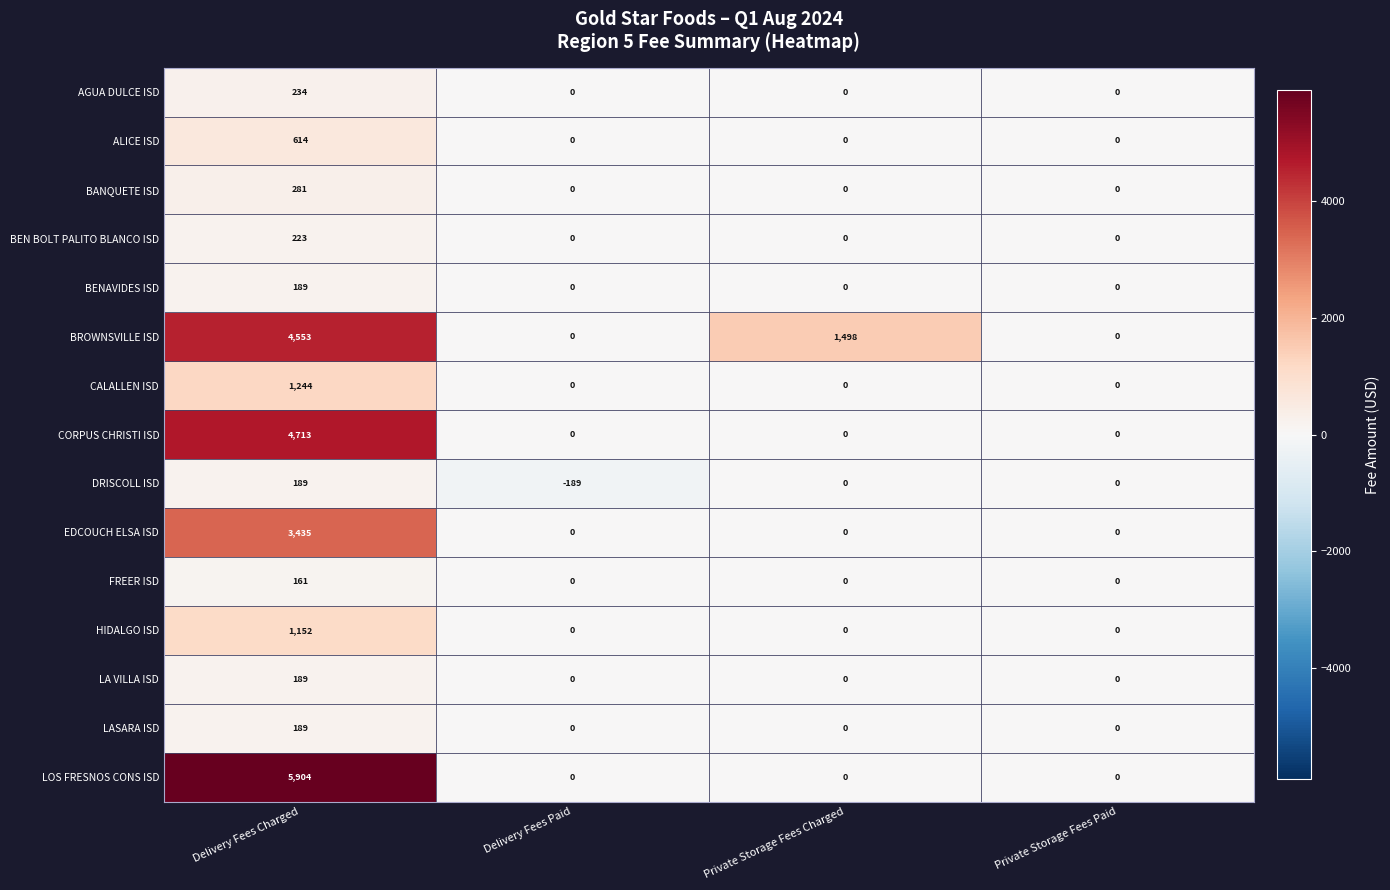

Which series has the widest spread of values?

LOS FRESNOS CONS ISD